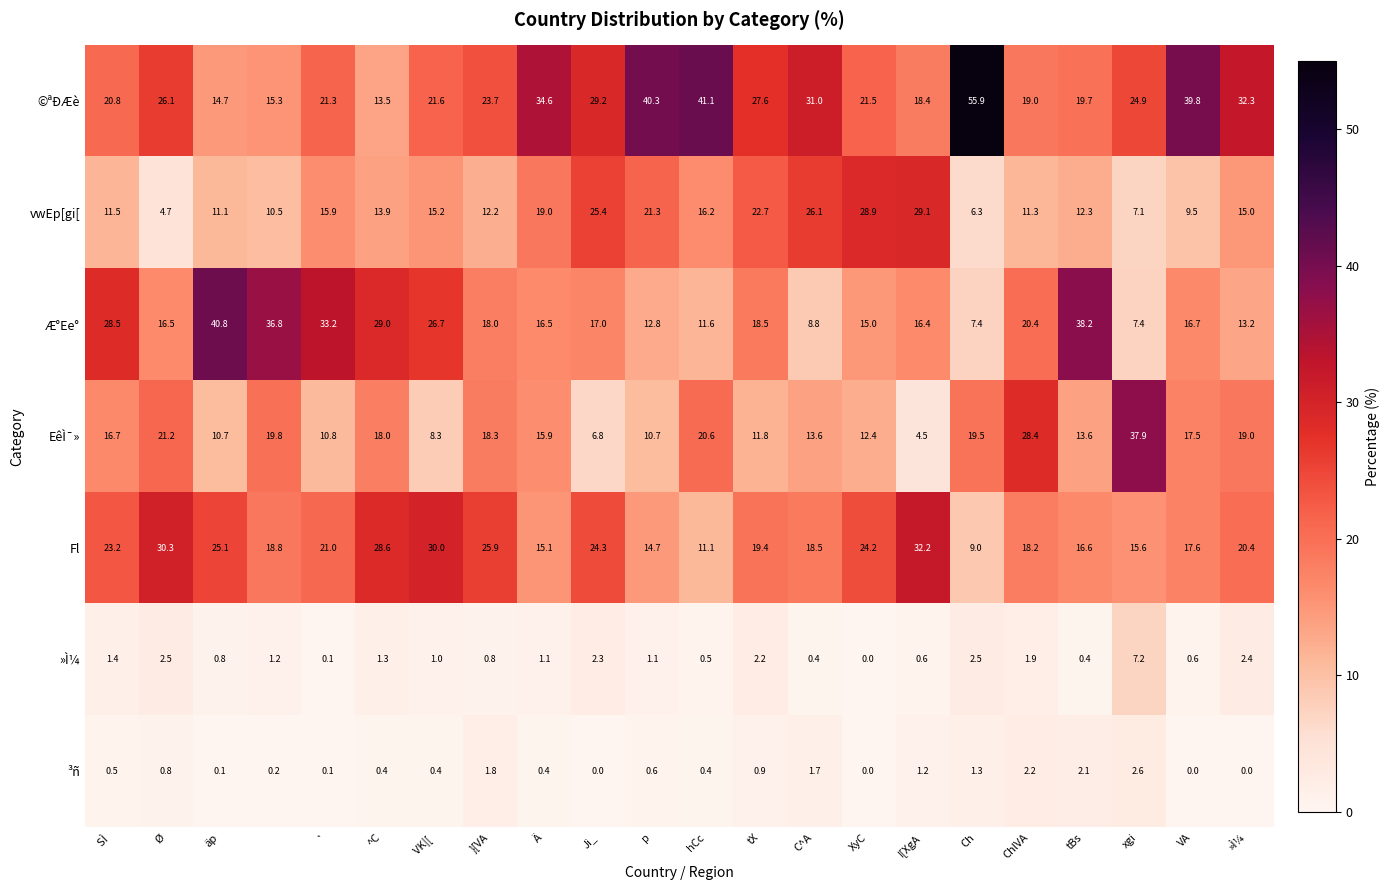

Which series has the largest range (max minus min)?

©ªÐÆè